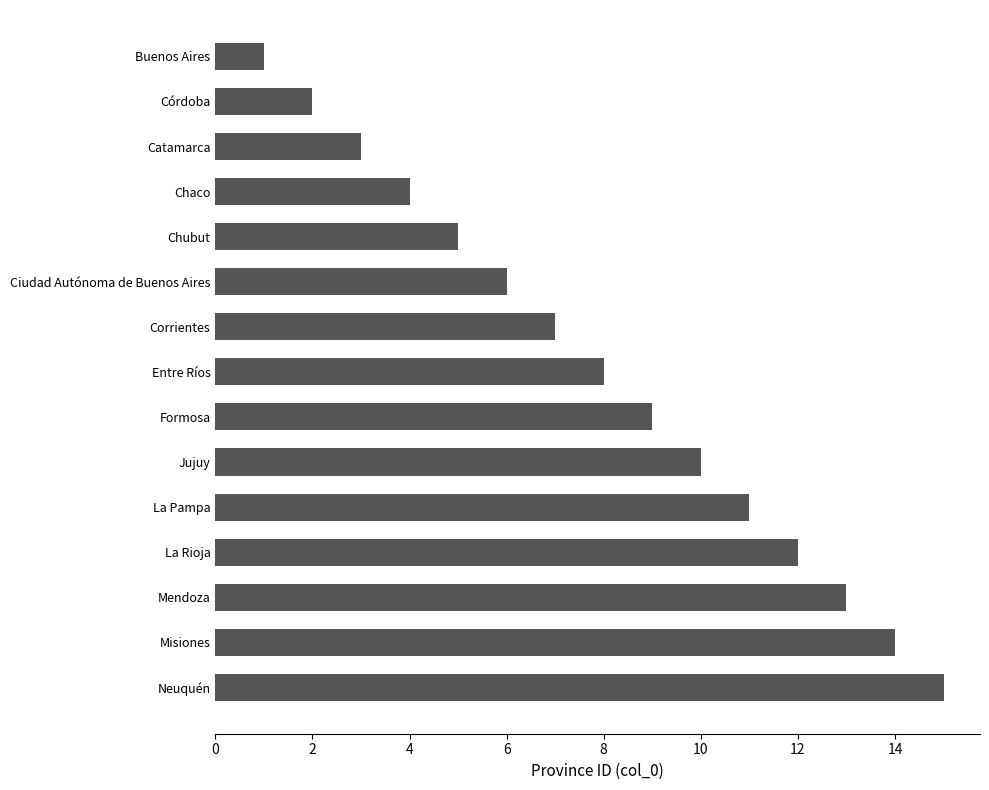

What is the change in value from Buenos Aires to Córdoba?

+1